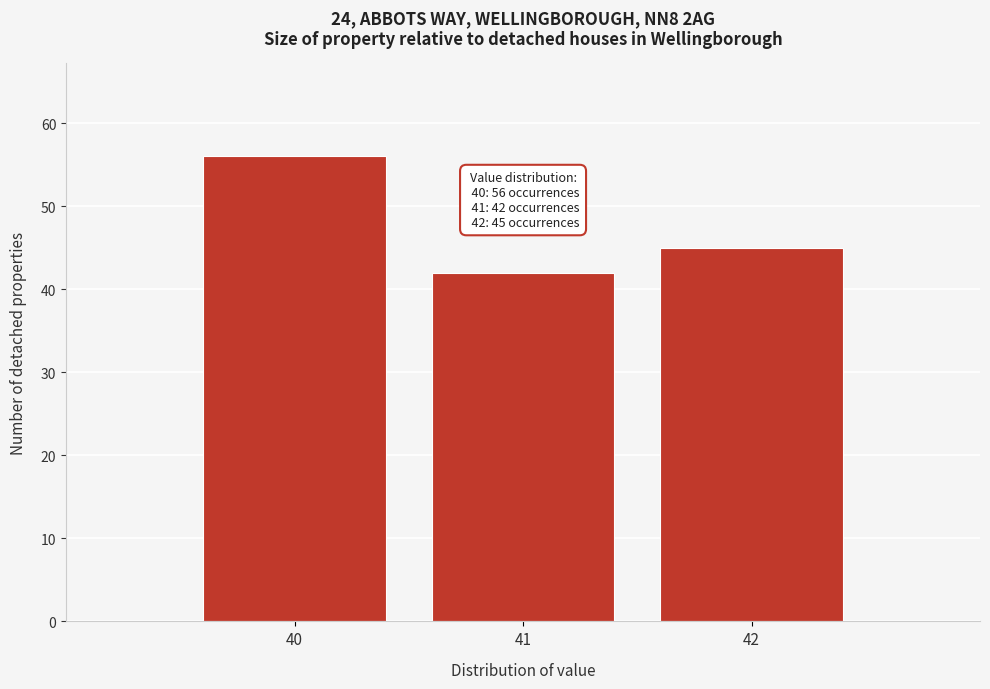

Reading right to left, extract all data points from this chart.

42=45	41=42	40=56